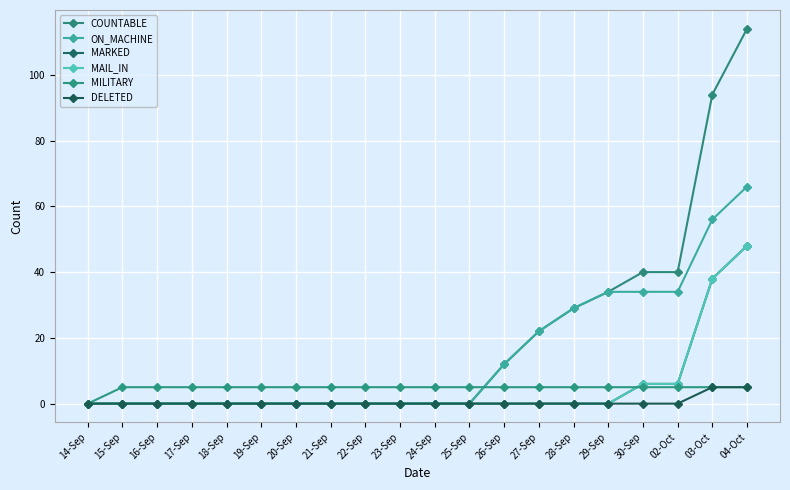

What is the difference between the second highest and second lowest values in the DELETED series?

5